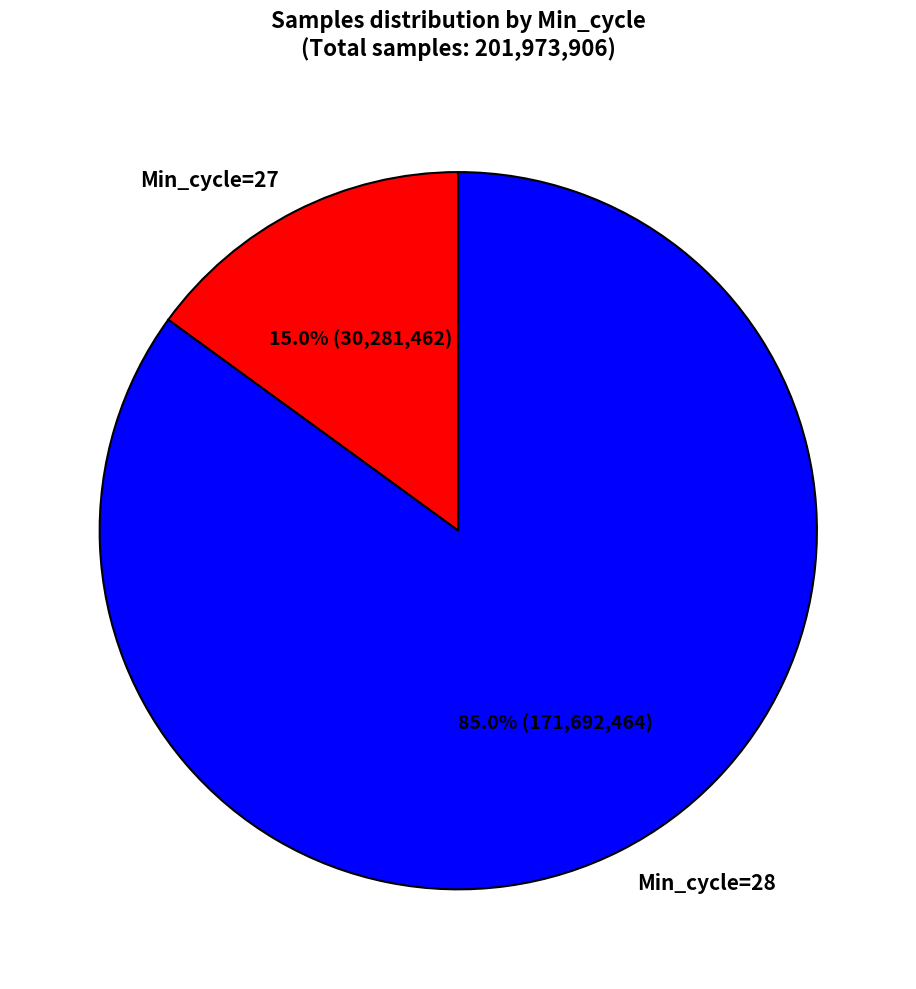

What percentage is NOT represented by Min_cycle=27?

85.0%